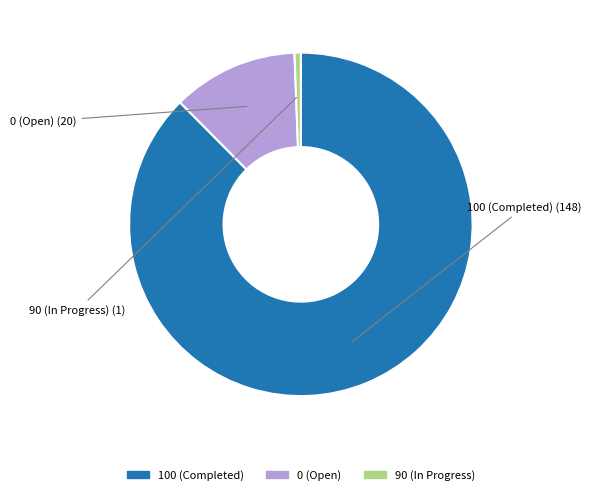

How many slices are in this pie chart?

3